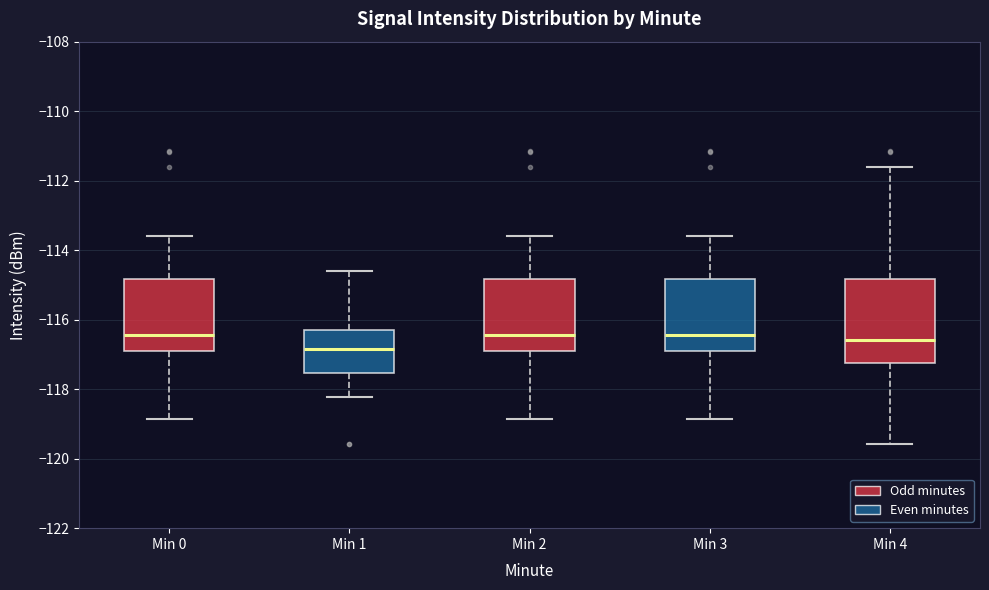

Where is the lower edge of the box for Min 4 on the y-axis? The values are not printed on the chart, so give them approximately, as read against the axis.

-117.2